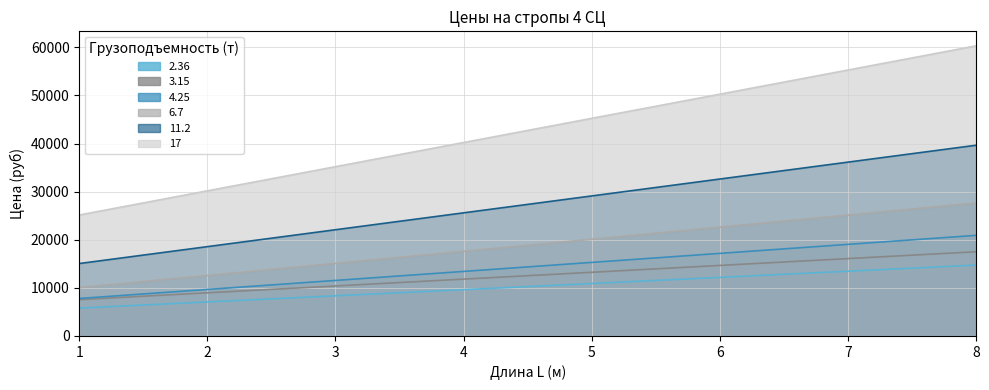

At 3, list the series in order from smallest to largest.

2.36, 3.15, 4.25, 6.7, 11.2, 17